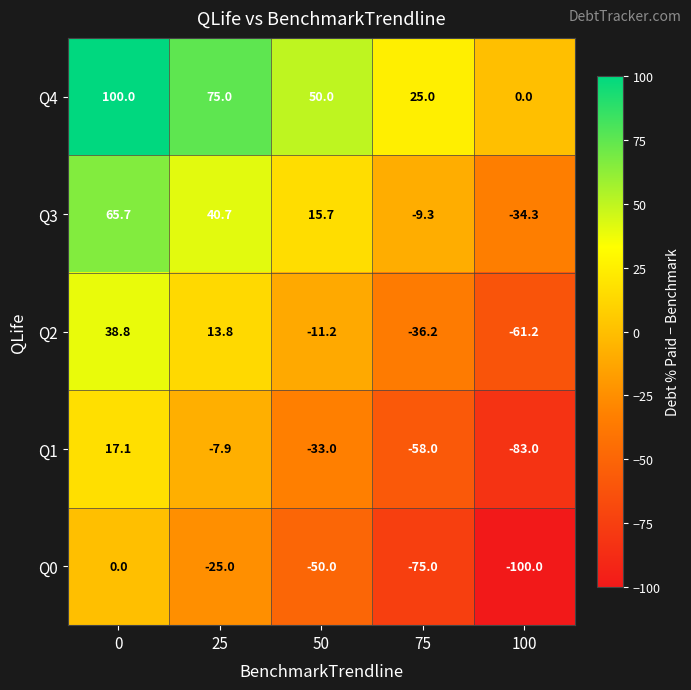

Reading left to right, what are all the values shown in this chart?

Q4: 100.0	75.0	50.0	25.0	0.0
Q3: 65.7	40.7	15.7	-9.3	-34.3
Q2: 38.8	13.8	-11.2	-36.2	-61.2
Q1: 17.1	-7.9	-33.0	-58.0	-83.0
Q0: 0.0	-25.0	-50.0	-75.0	-100.0